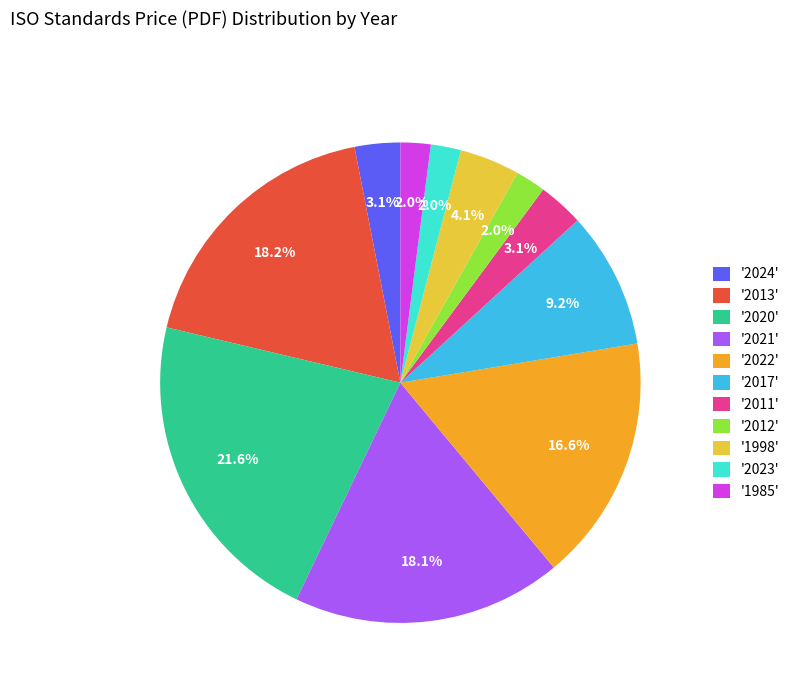

Do '2021' and '2022' together represent more than half of the pie?

No